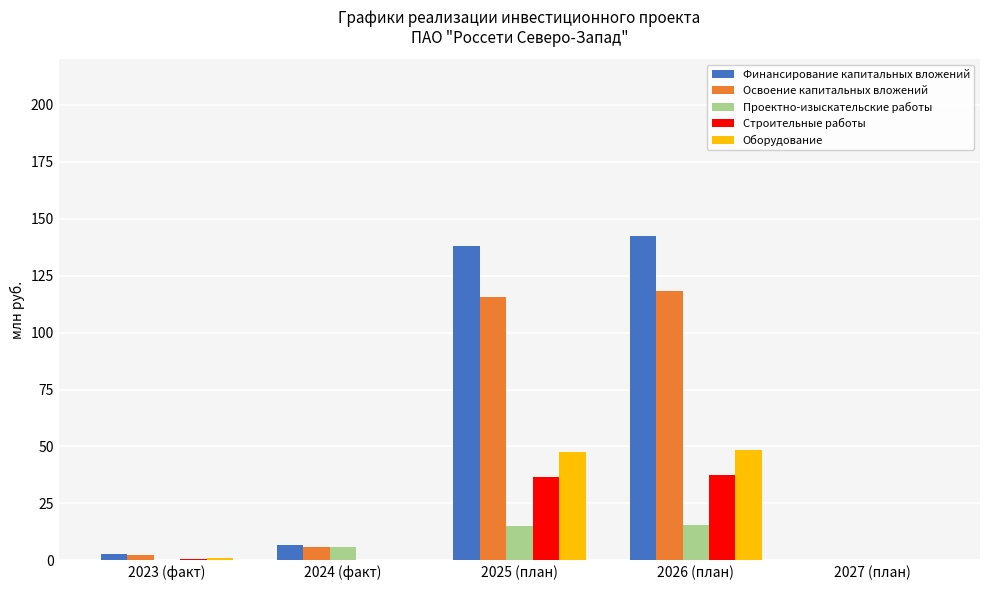

What is the highest value of the Оборудование series?

48.5